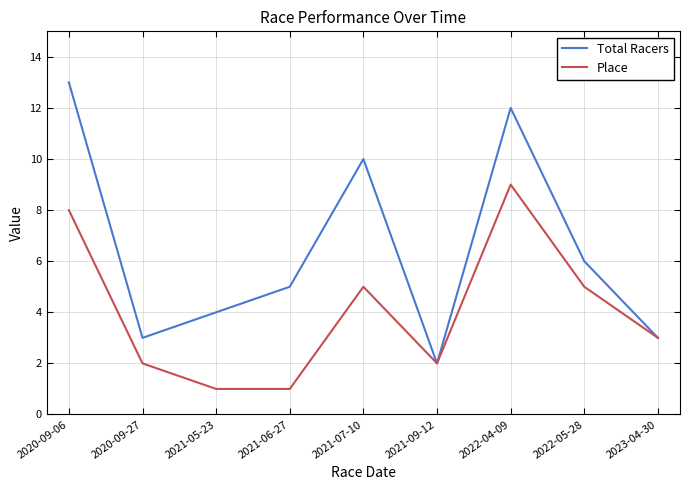

What position from the left is 2023-04-30?

9